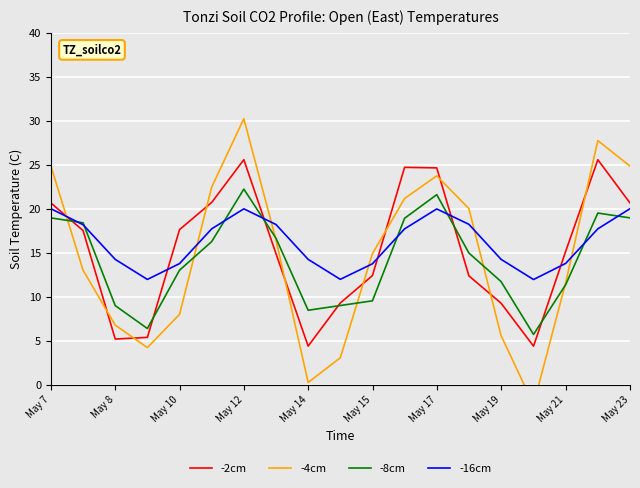

What is the highest value of the -2cm series?

25.6